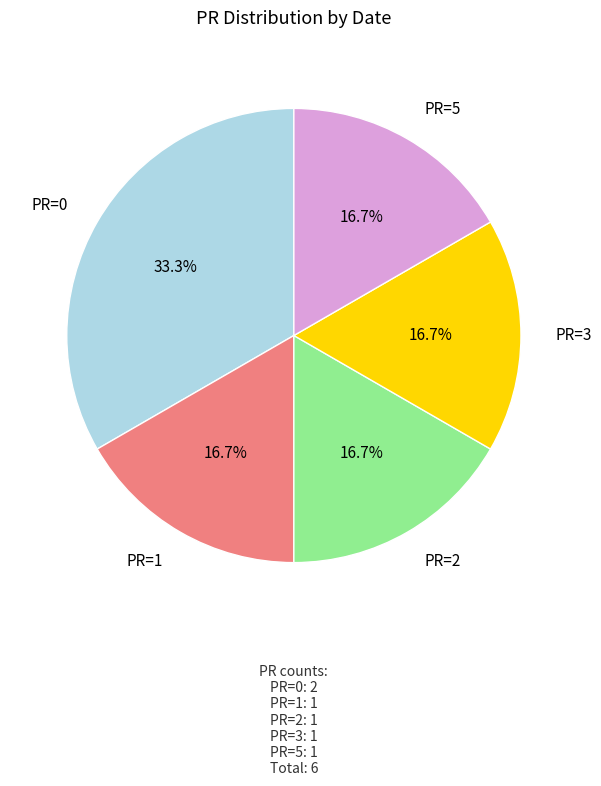

How many segments does this pie chart have?

5